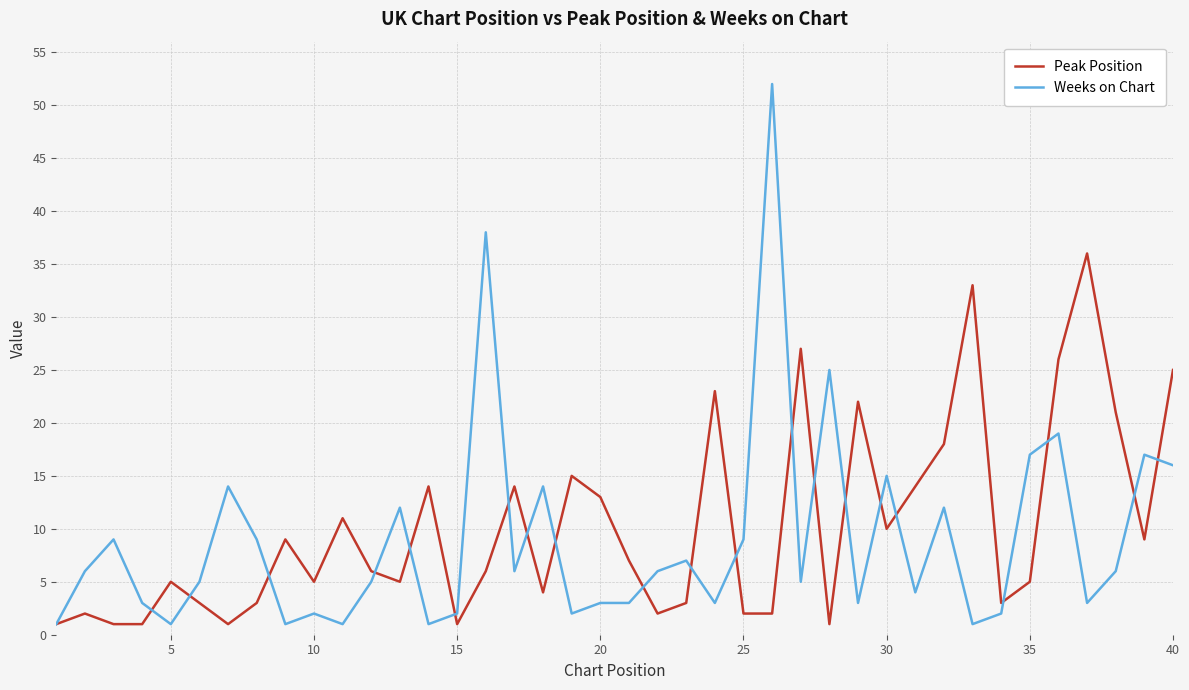

Which series has the largest range (max minus min)?

Weeks on Chart